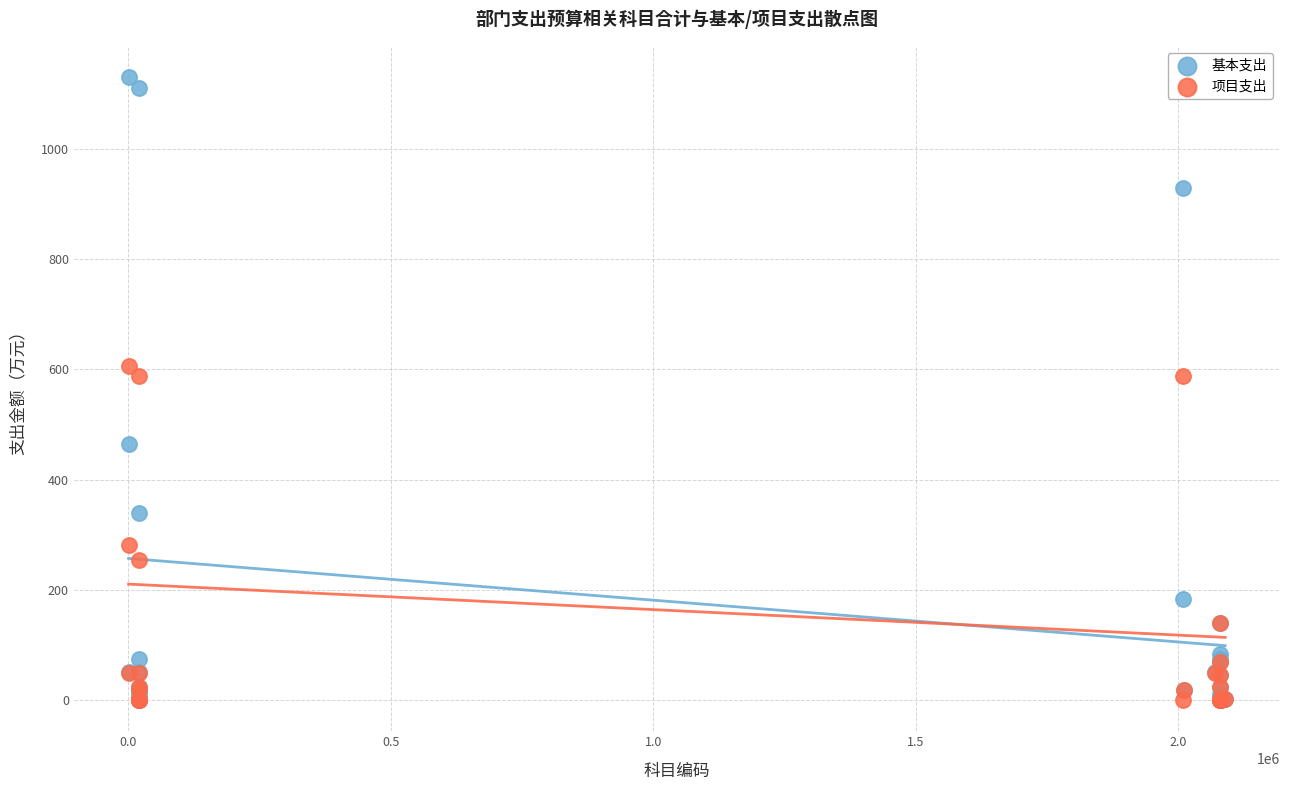

What are all the series names shown in the legend?

基本支出, 项目支出